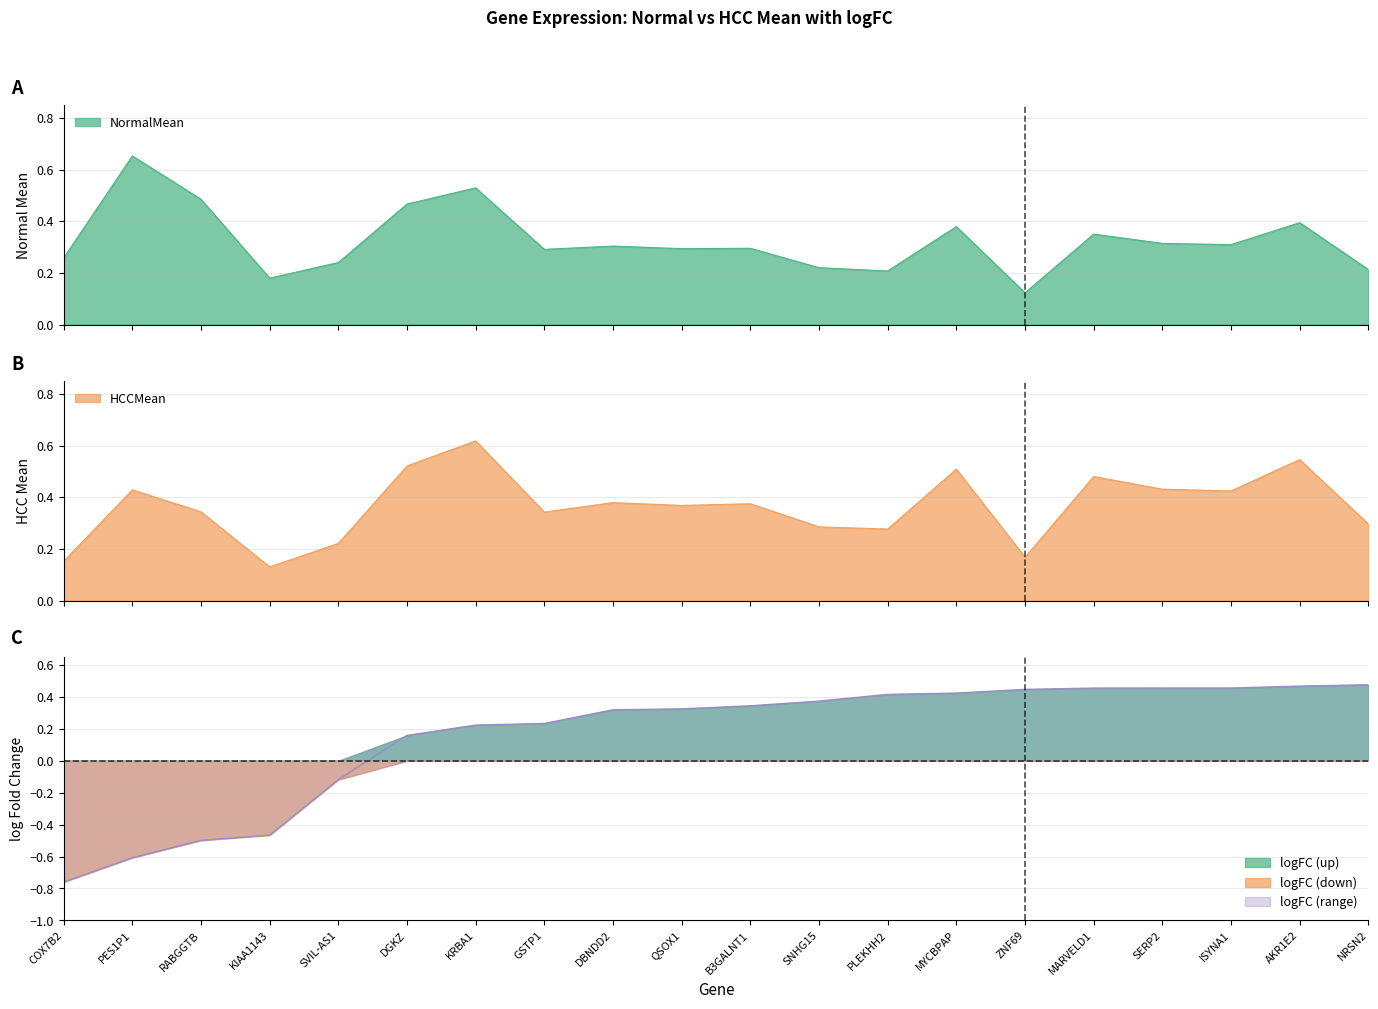

True or false: NormalMean has more than 1 points higher than both neighbors.

True